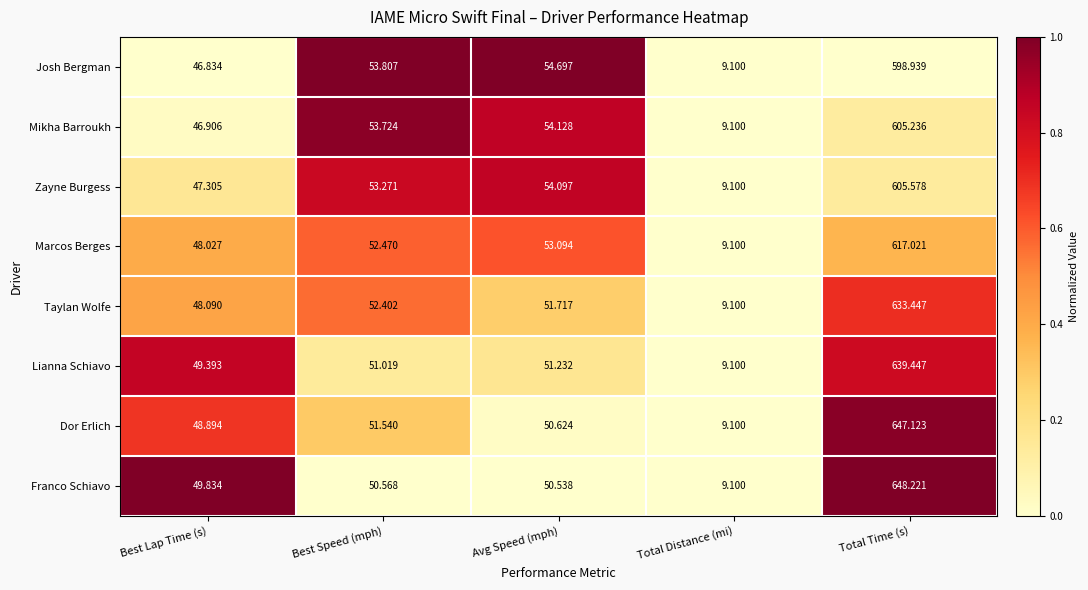

At which category is the sum across all series the highest?

Total Time (s)